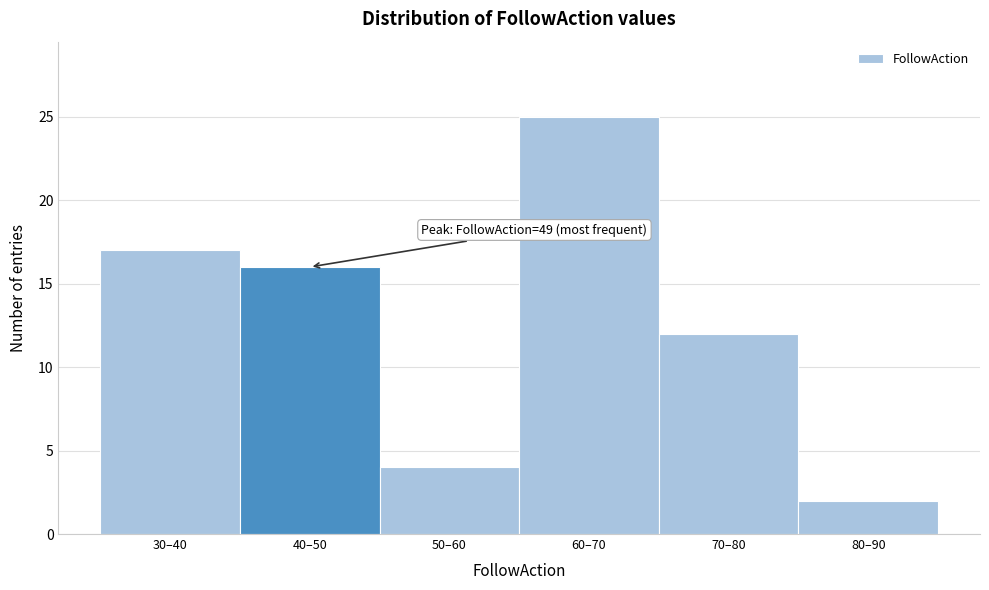

Reading left to right, list all the values displayed in this chart.

30–40=17	40–50=16	50–60=4	60–70=25	70–80=12	80–90=2